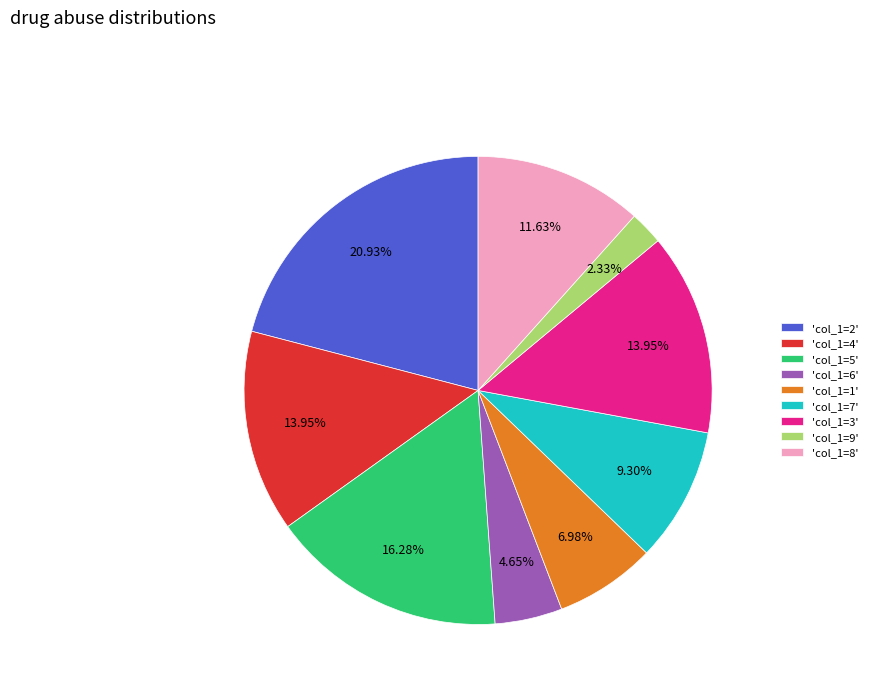

How many segments does this pie chart have?

9